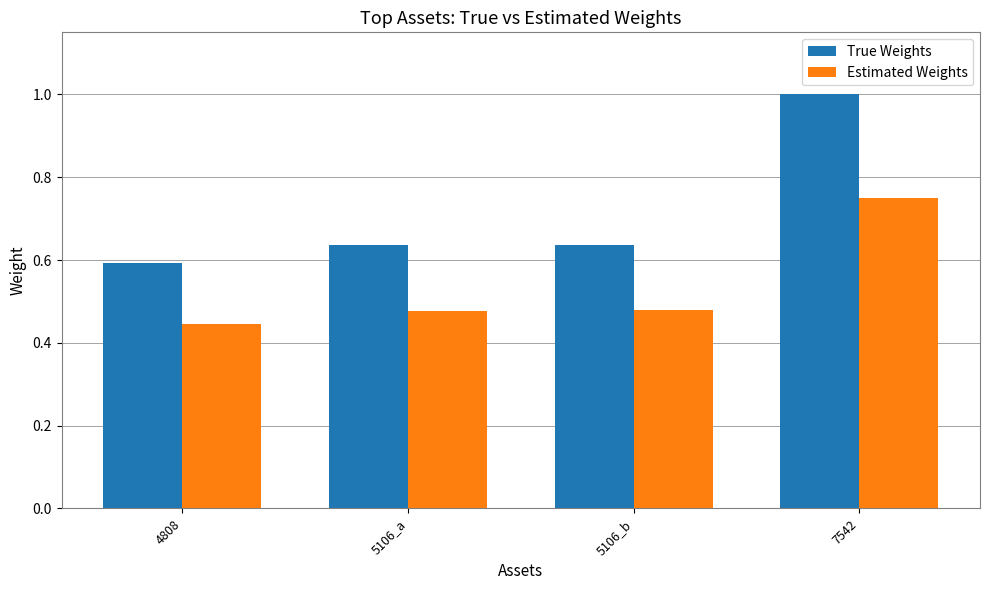

What position from the left is 4808?

1